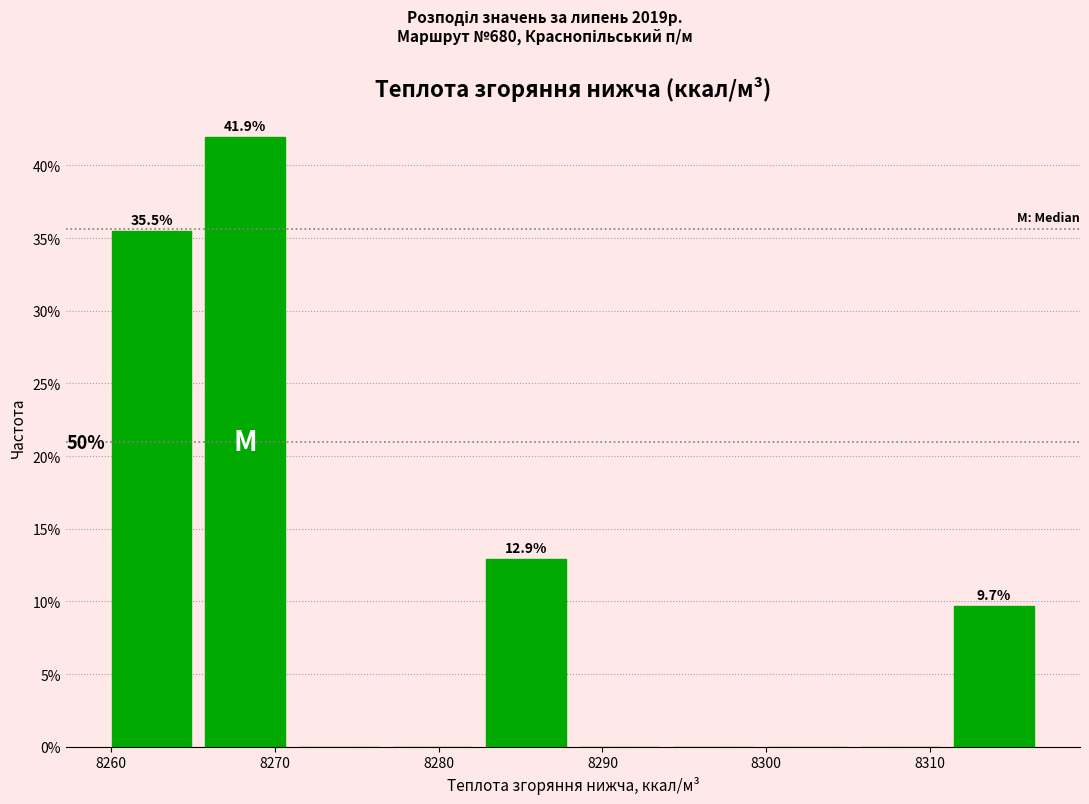

Over which range of the x-axis is the bar tallest?

8265 to 8271